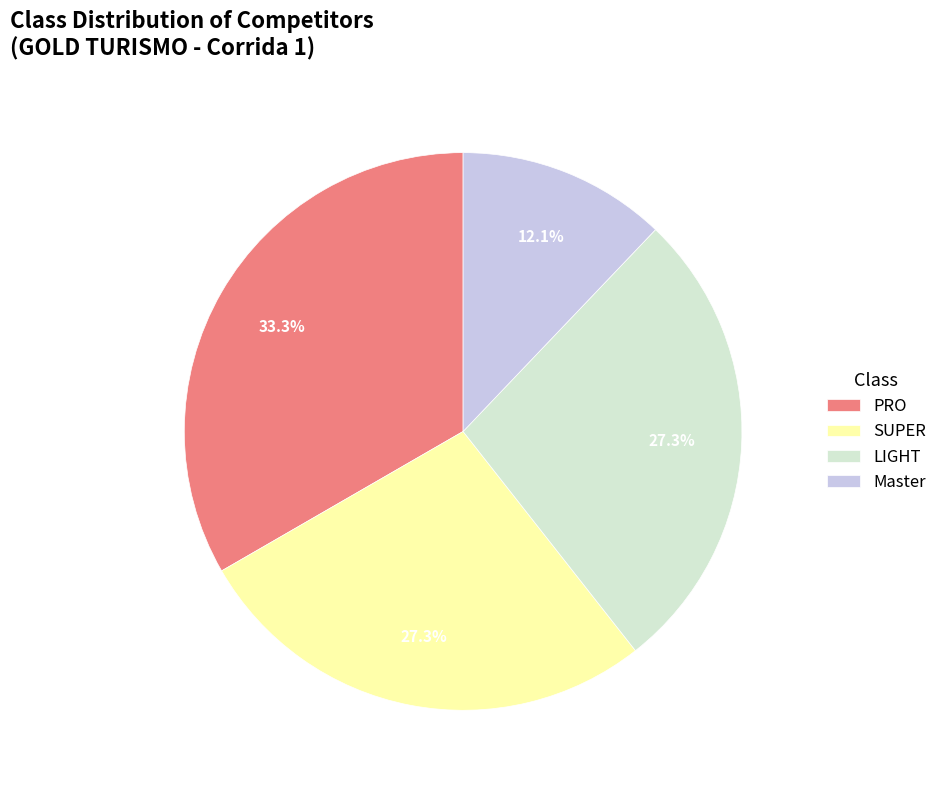

To the nearest percent, what percentage of the pie is PRO?

33%